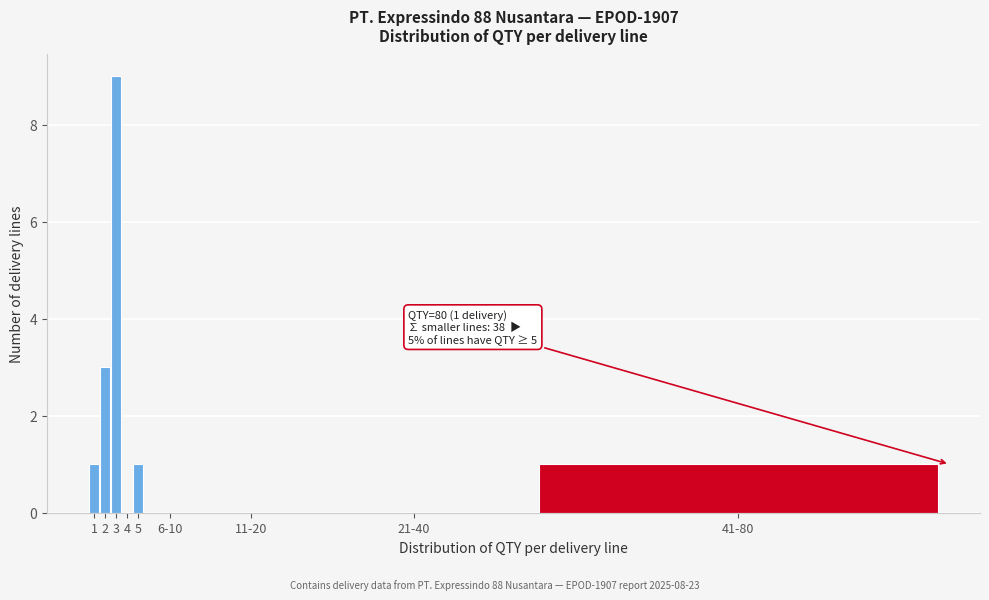

Reading left to right, extract all data points from this chart.

1=1	2=3	3=9	4=0	5=1	6-10=0	11-20=0	21-40=0	41-80=1